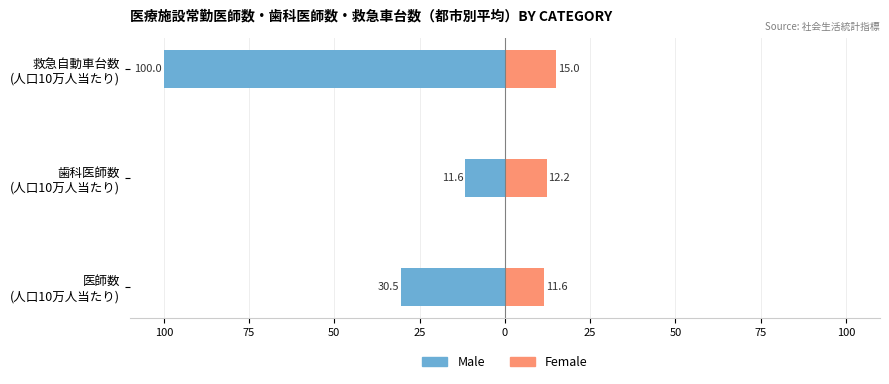

How many Female values are between 11 and 15?

3